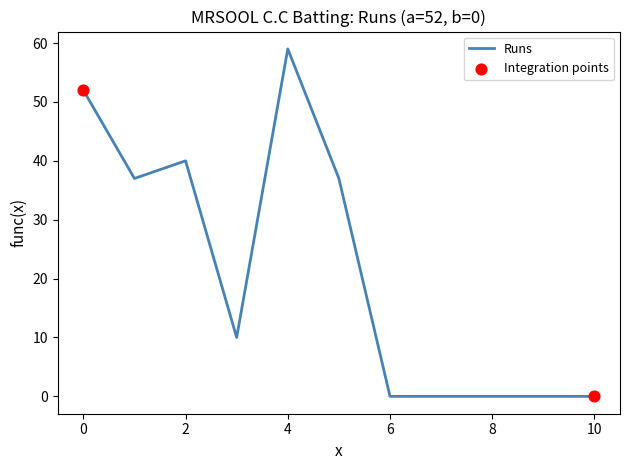

What is the difference between the maximum and minimum values?

59